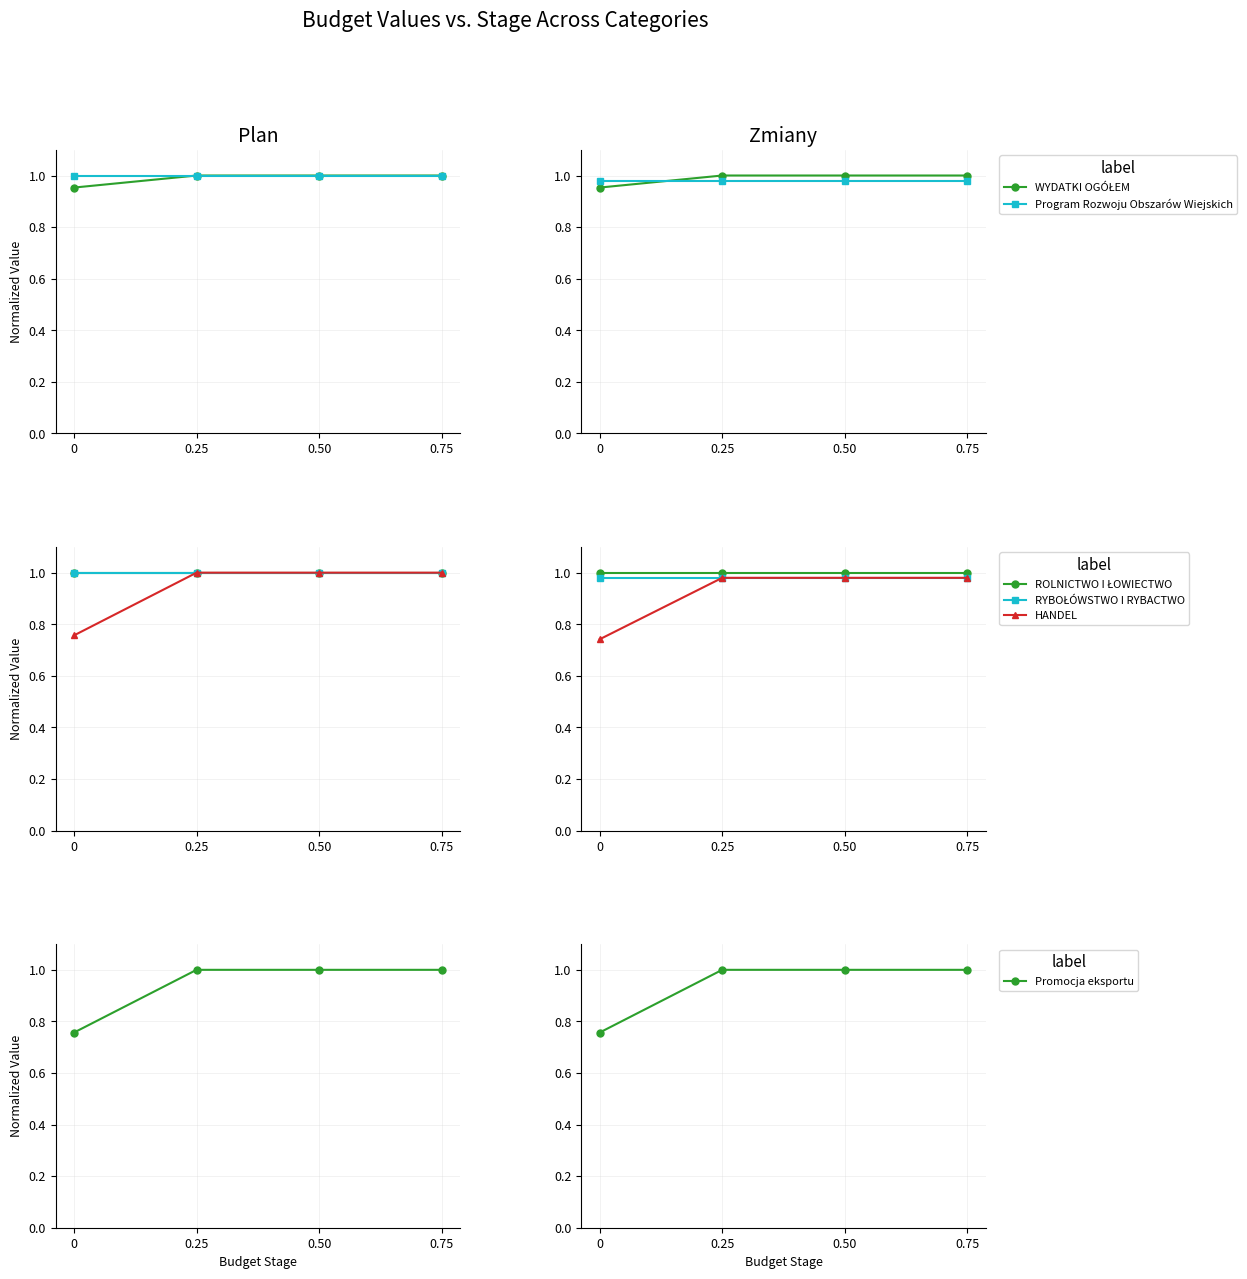

Is it true that HANDEL equals 1.4 at 0.50?

False